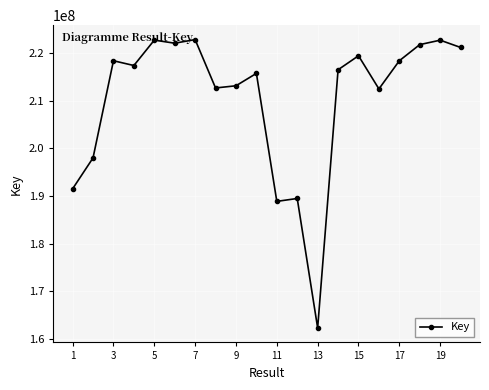

What is the value of the 12th point from the left?

189469863